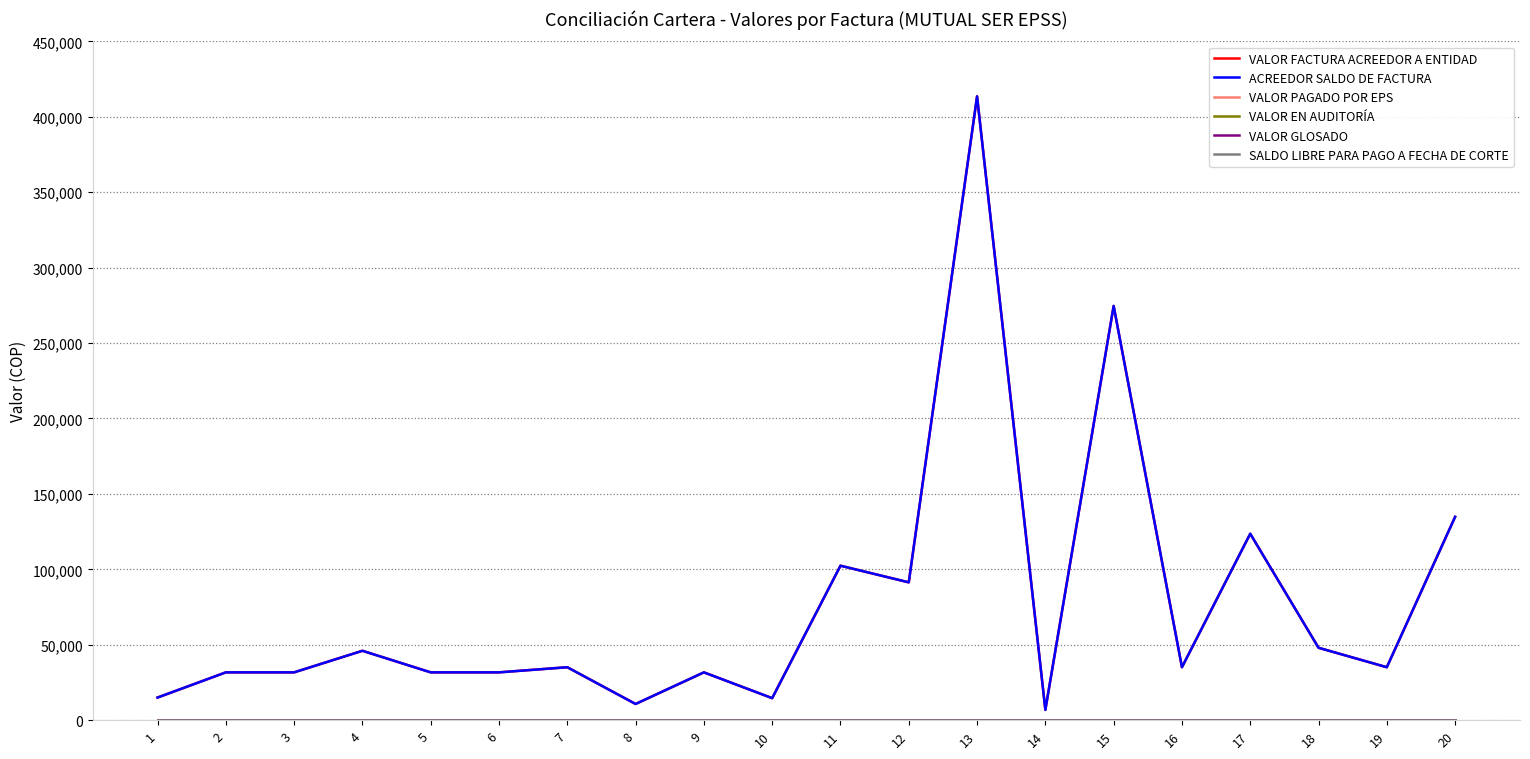

True or false: VALOR GLOSADO has a value of 0 at 18.

True